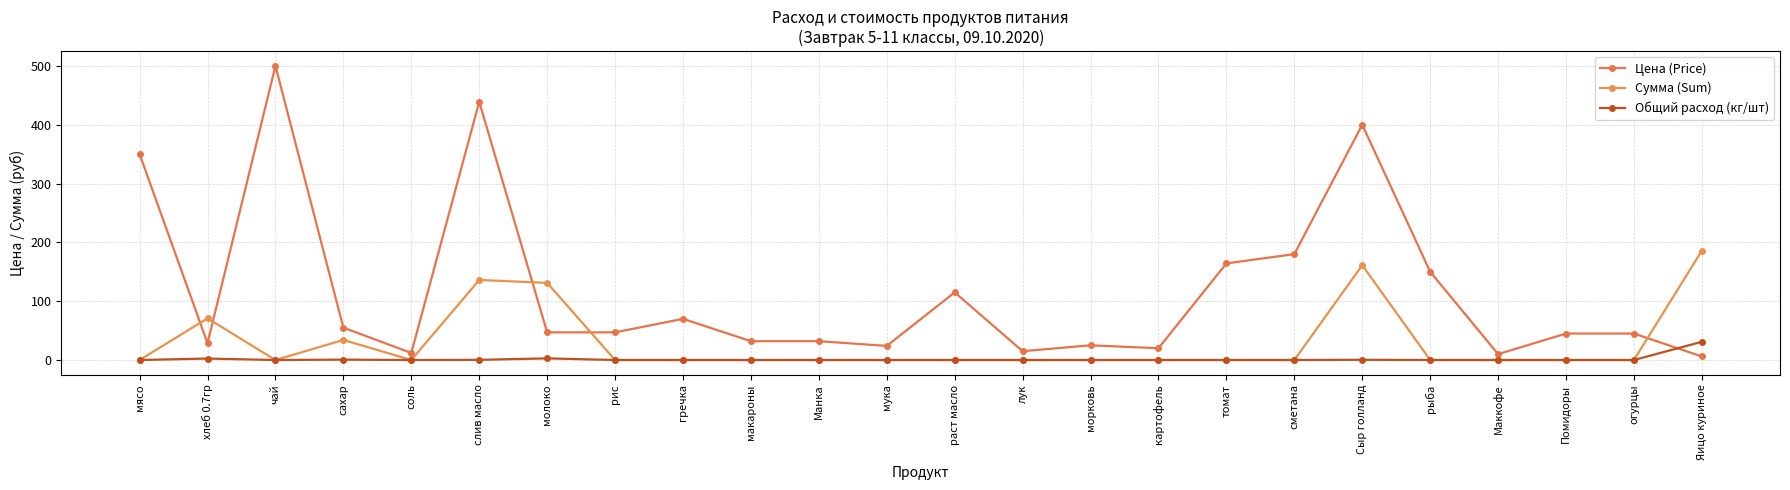

At which category does the chart reach its peak across all series?

чай